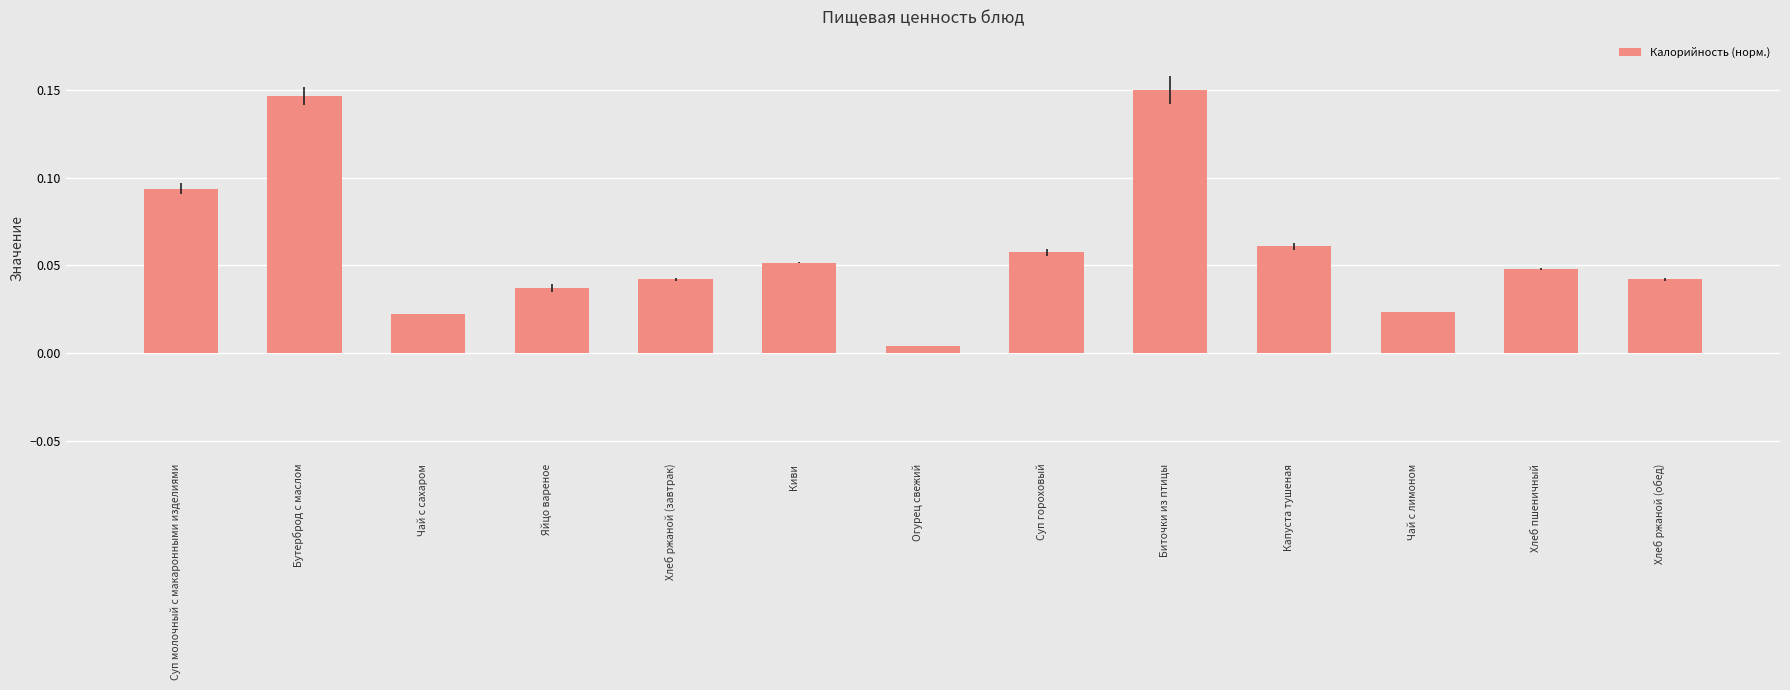

The chart shows a value of 0.0 at Киви. True or false?

False